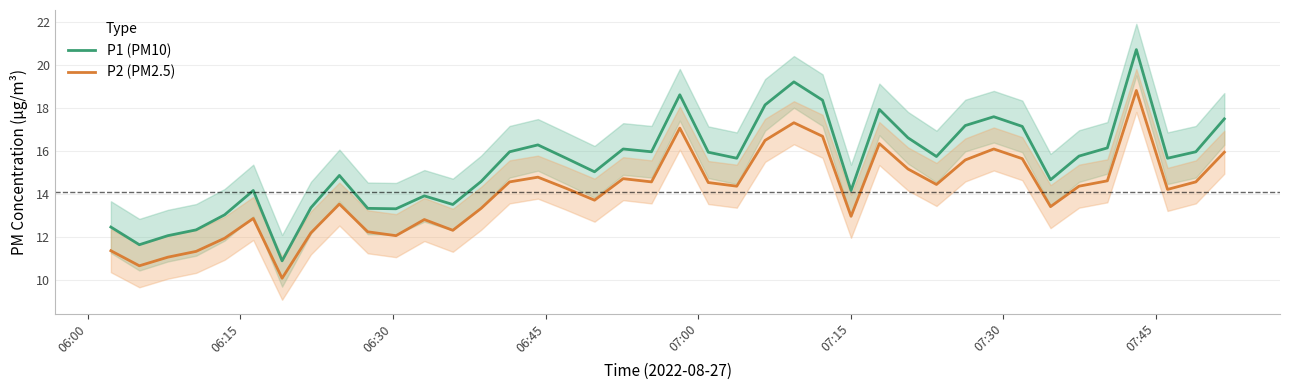

What is the maximum value for P1 (PM10)?

20.7